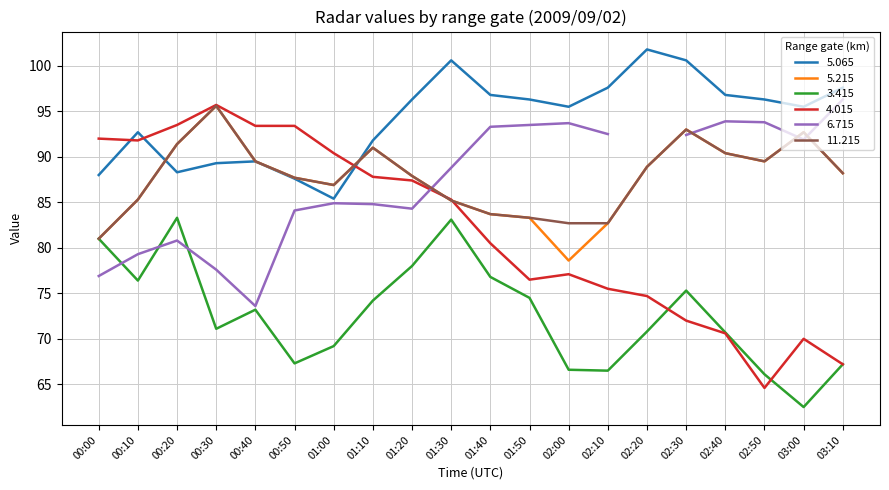

Rank the series by their maximum value, from lowest to highest.

3.415, 6.715, 5.215, 11.215, 4.015, 5.065